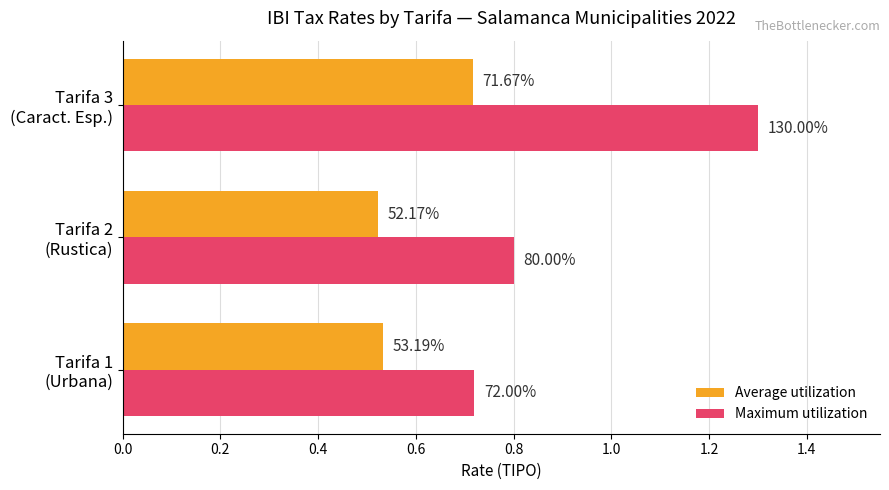

What are all the series names shown in the legend?

Average utilization, Maximum utilization